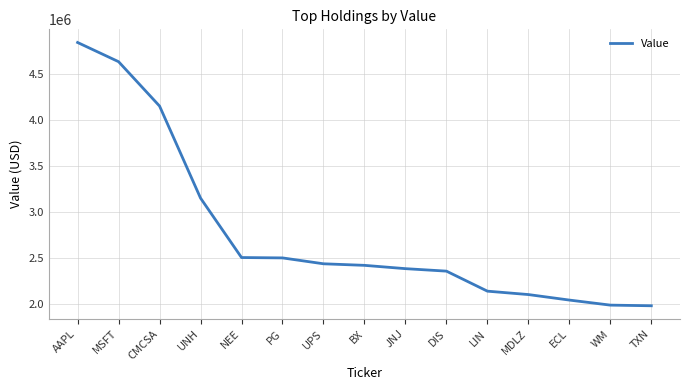

At which category does the chart reach its peak across all series?

AAPL